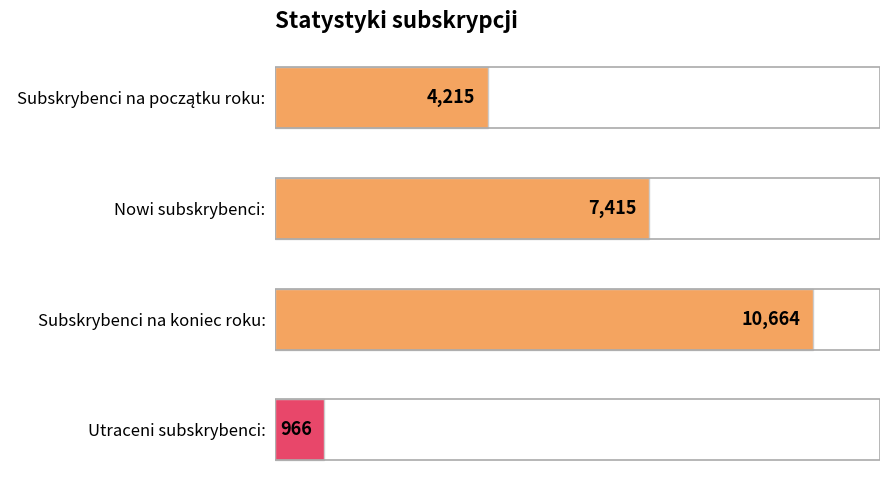

How many data points are less than 7415?

2